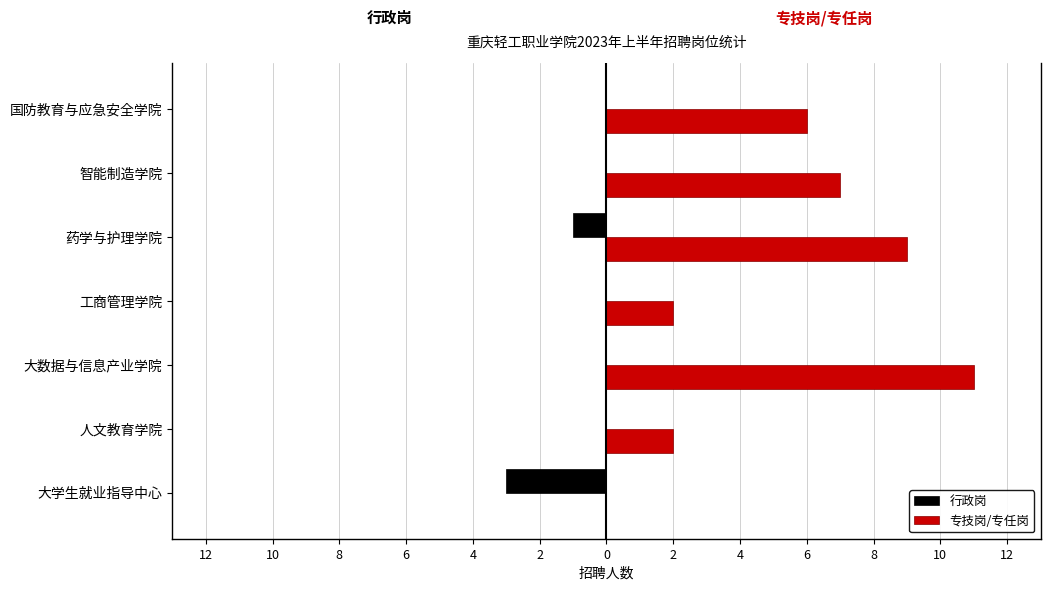

What are all the series names shown in the legend?

行政岗, 专技岗/专任岗